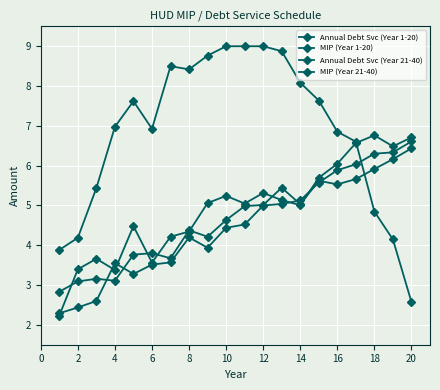

How many categories are shown in the chart?

20